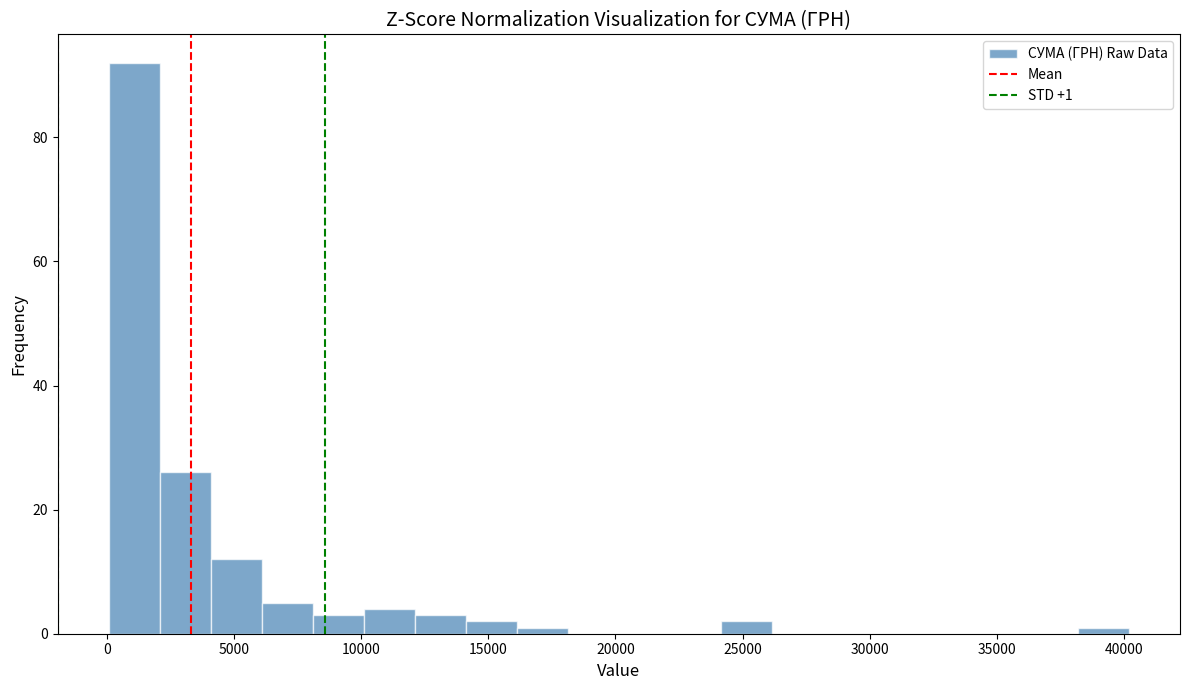

Which range on the x-axis has the tallest bar?

0 to 2000